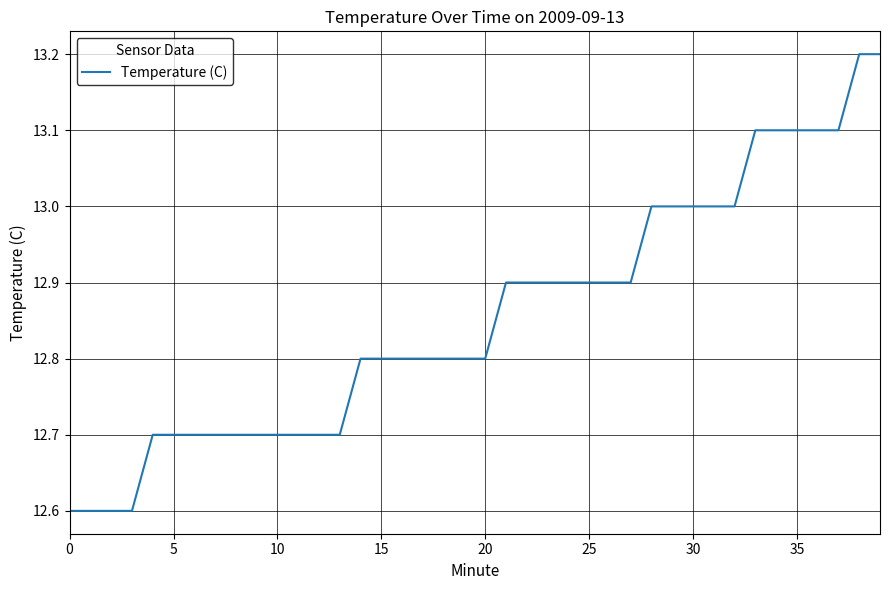

What is the smallest value displayed?

12.6